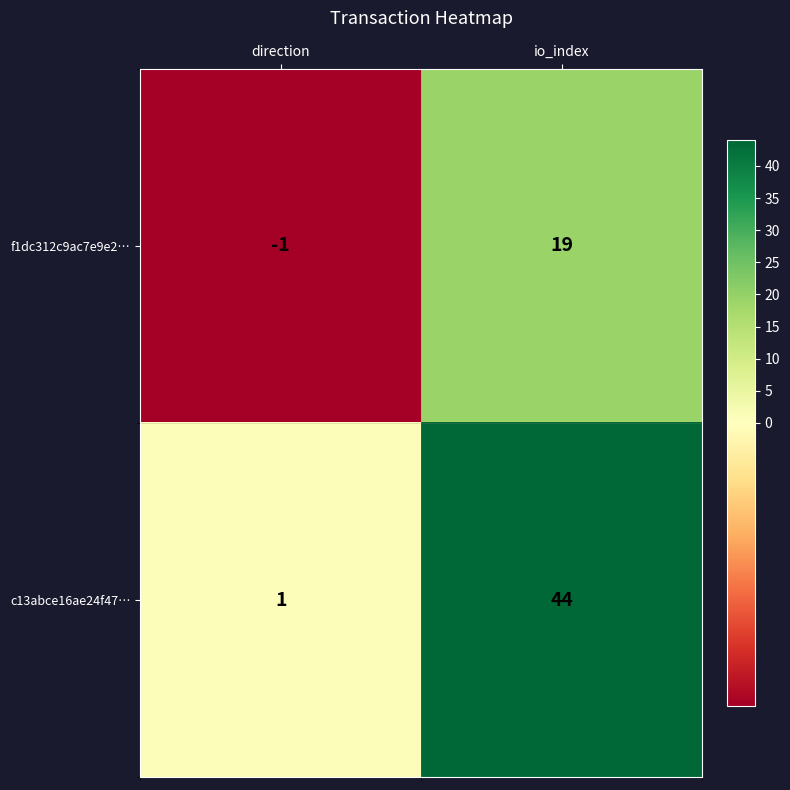

What is the spread (max minus min) of values at direction?

2